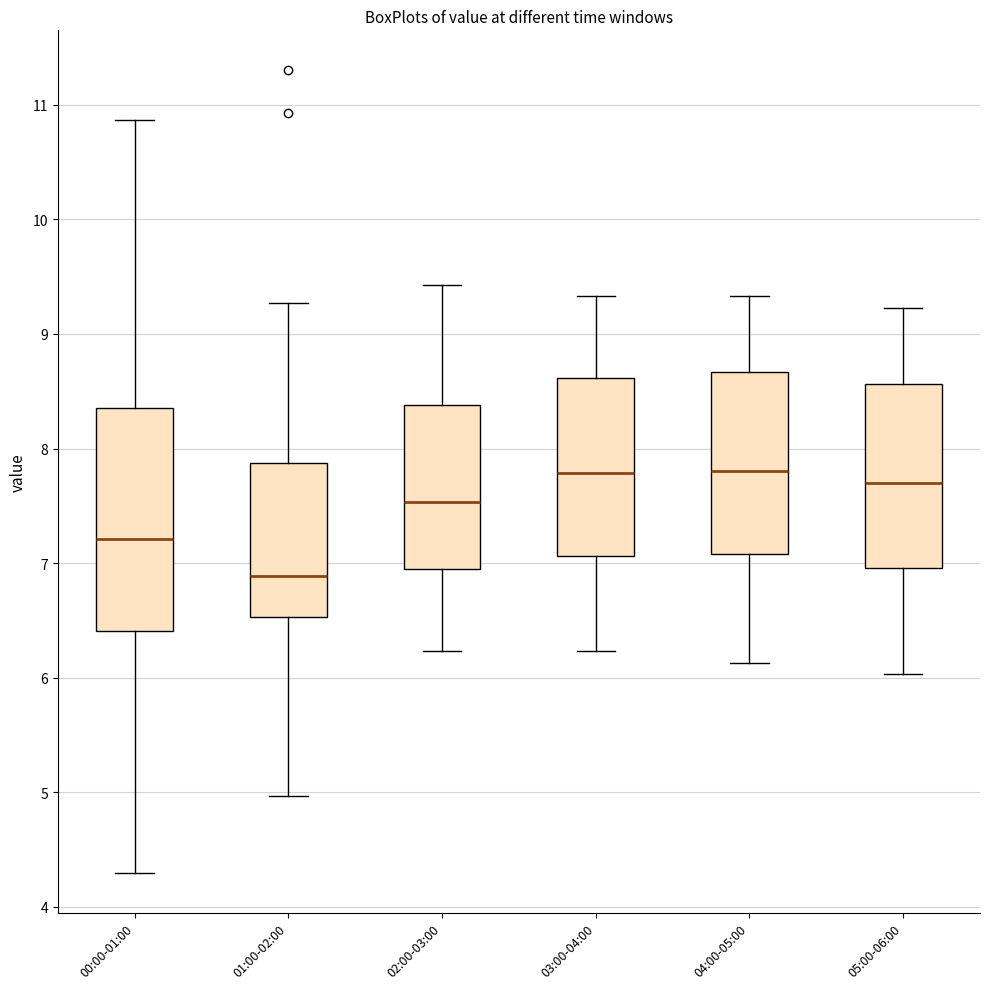

Where does the lower whisker of the box for 05:00-06:00 end on the y-axis? The values are not printed on the chart, so give them approximately, as read against the axis.

6.0